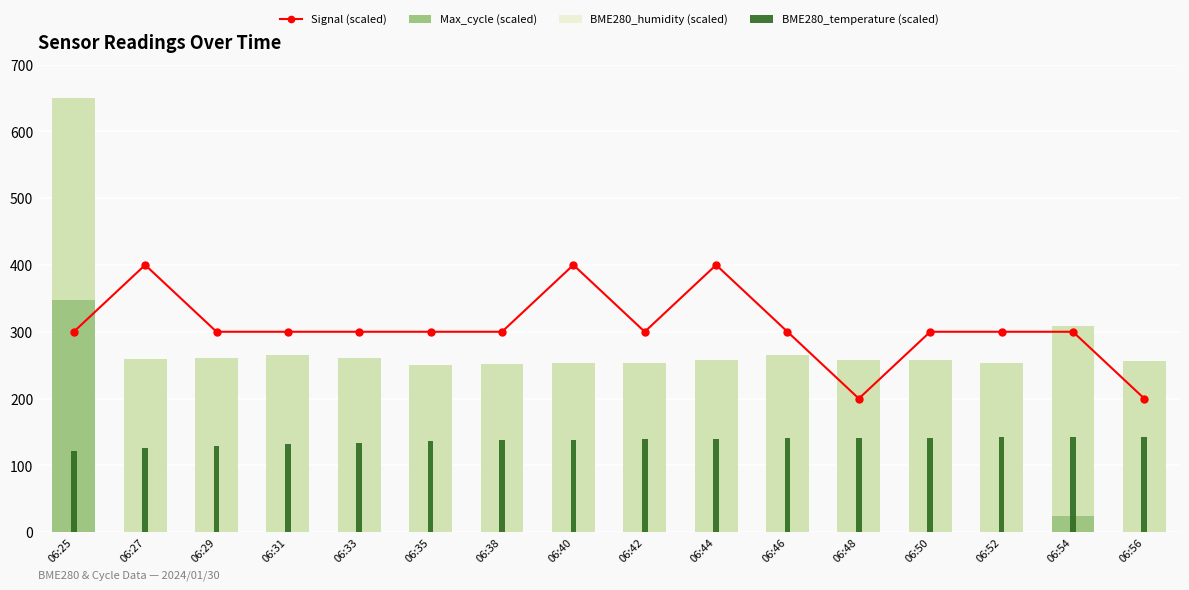

How many groups of bars are there?

16